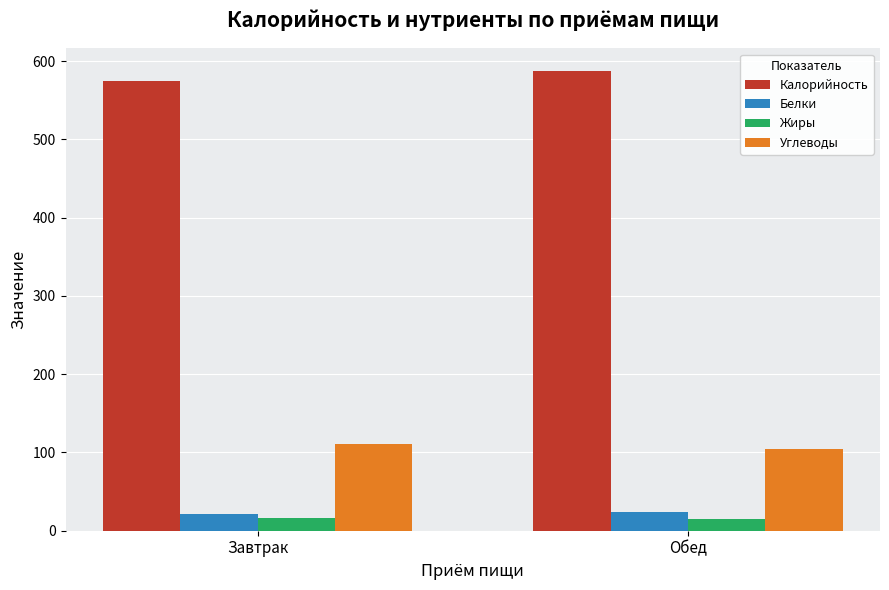

List the series in order of their peak value, lowest first.

Жиры, Белки, Углеводы, Калорийность